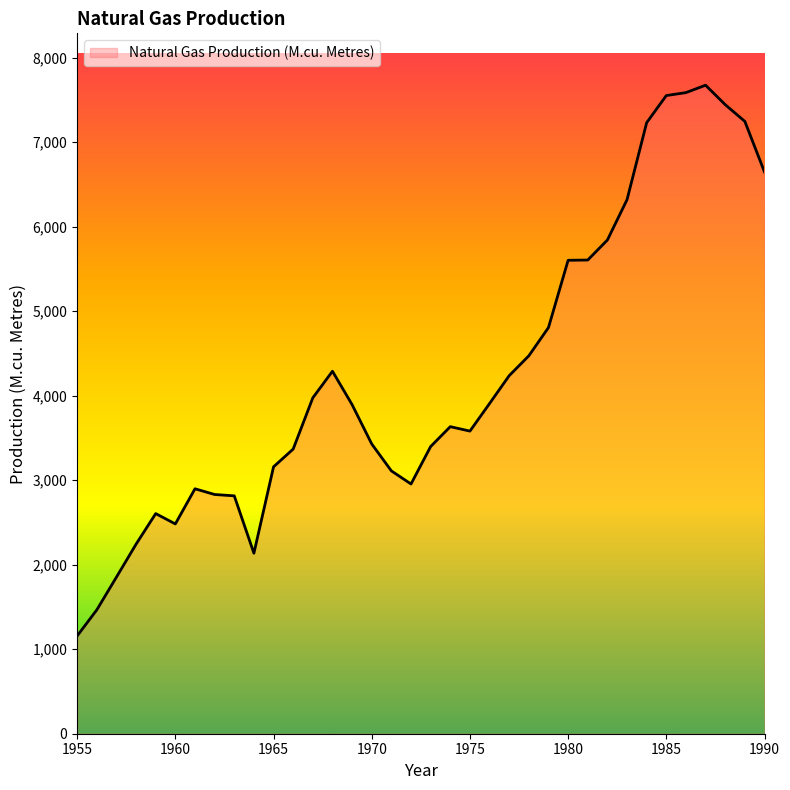

What is the smallest value displayed?

1157.0